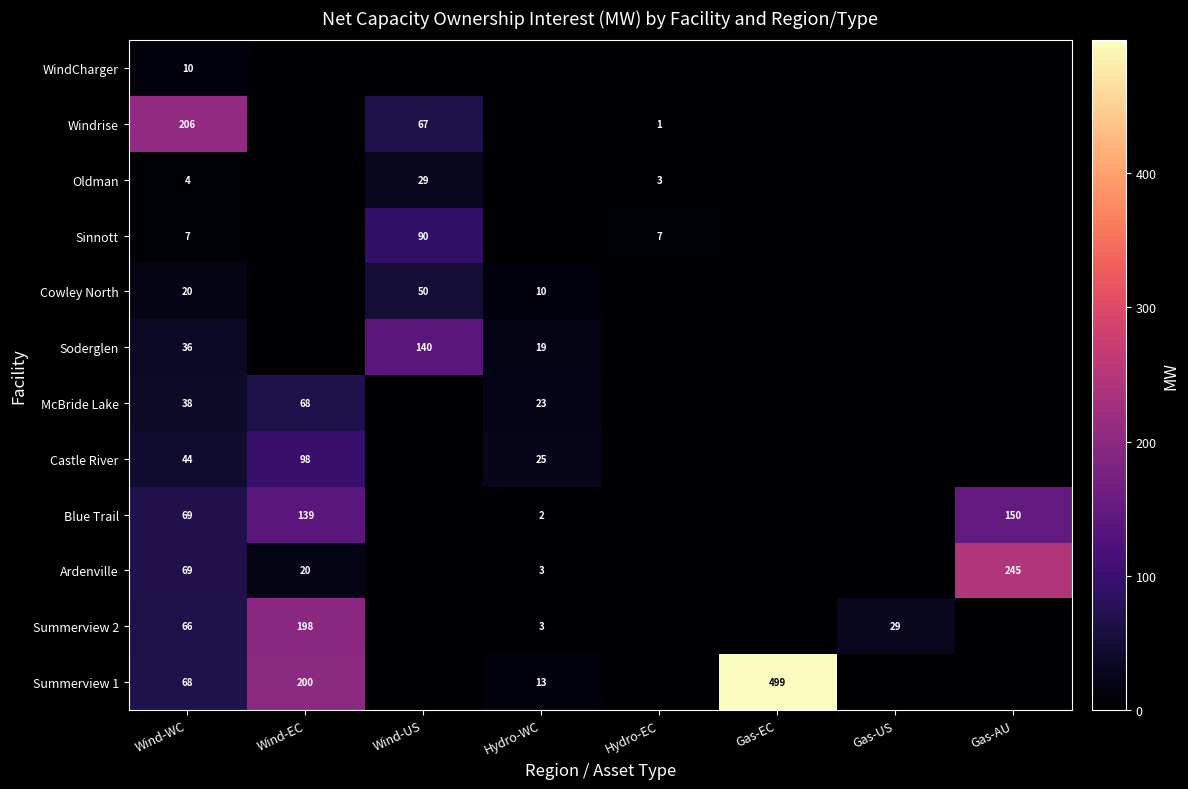

Is it true that Oldman equals 3 at Hydro-EC?

True